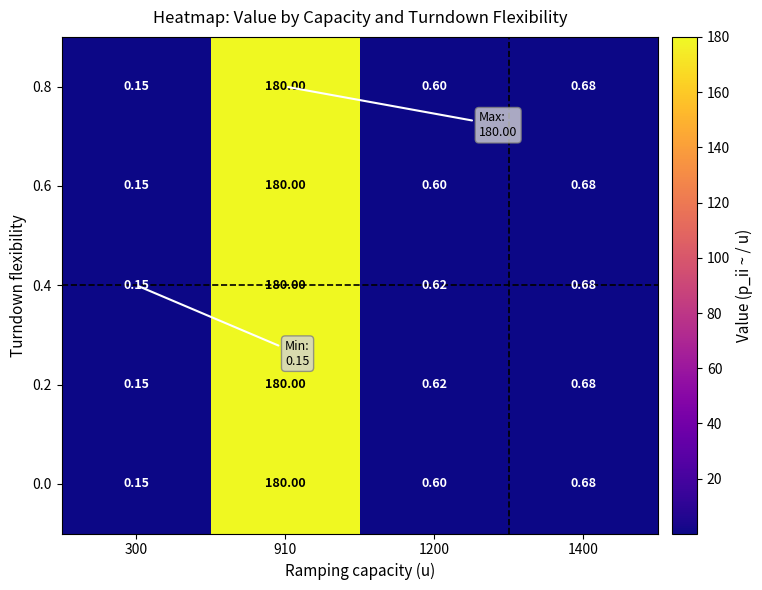

Rank the series by their maximum value, from lowest to highest.

0.0, 0.2, 0.4, 0.6, 0.8